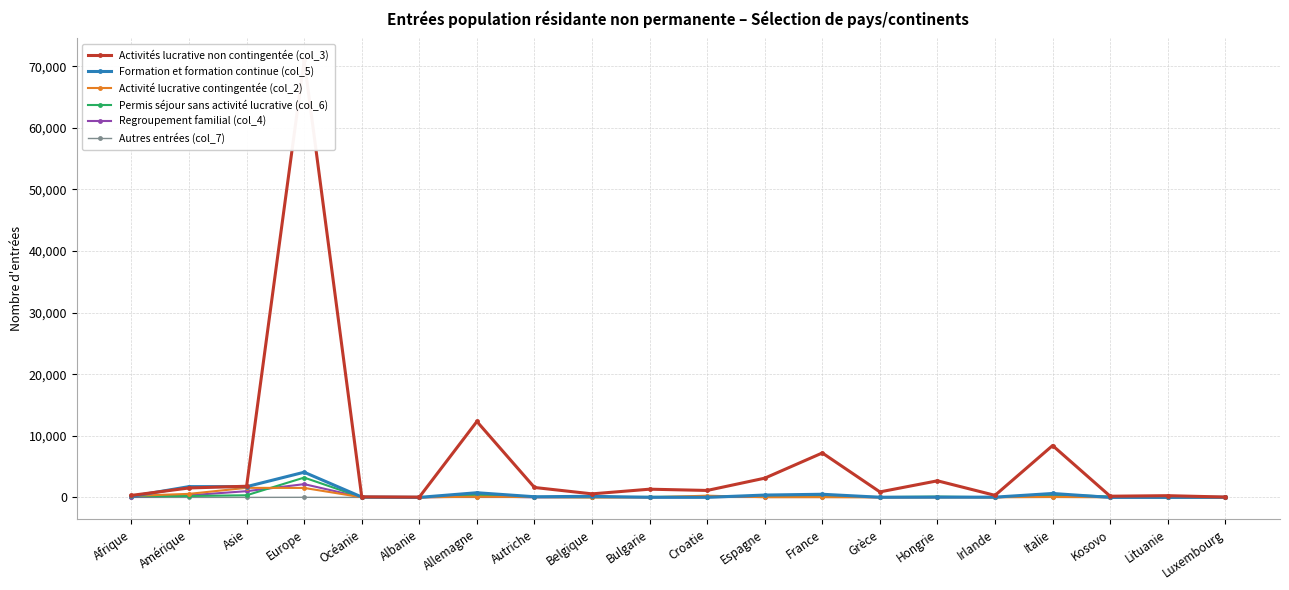

Is it true that Activité lucrative contingentée (col_2) equals 1552 at Asie?

True